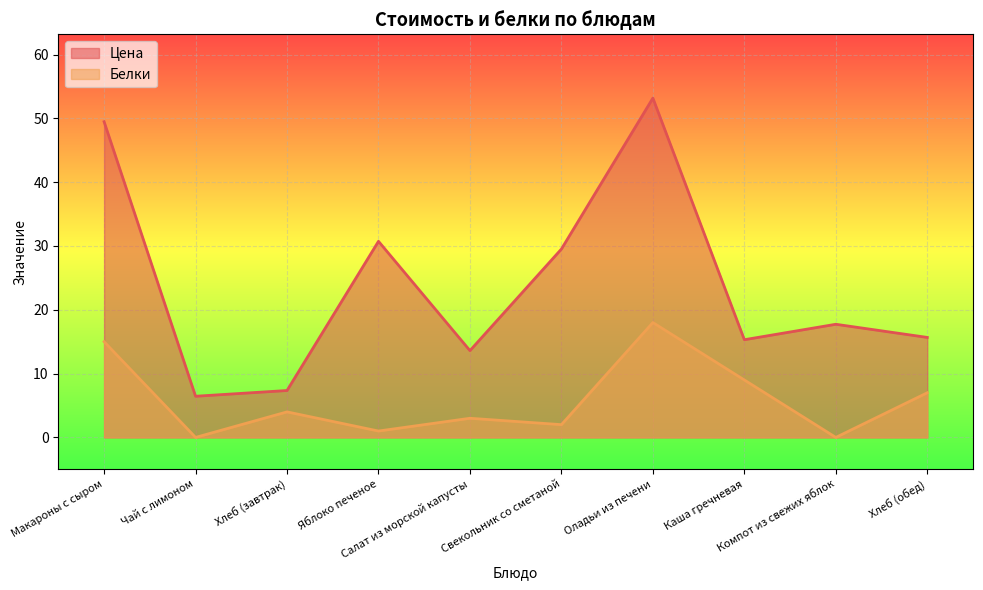

Which series changed the most between Яблоко печеное and Свекольник со сметаной?

Цена